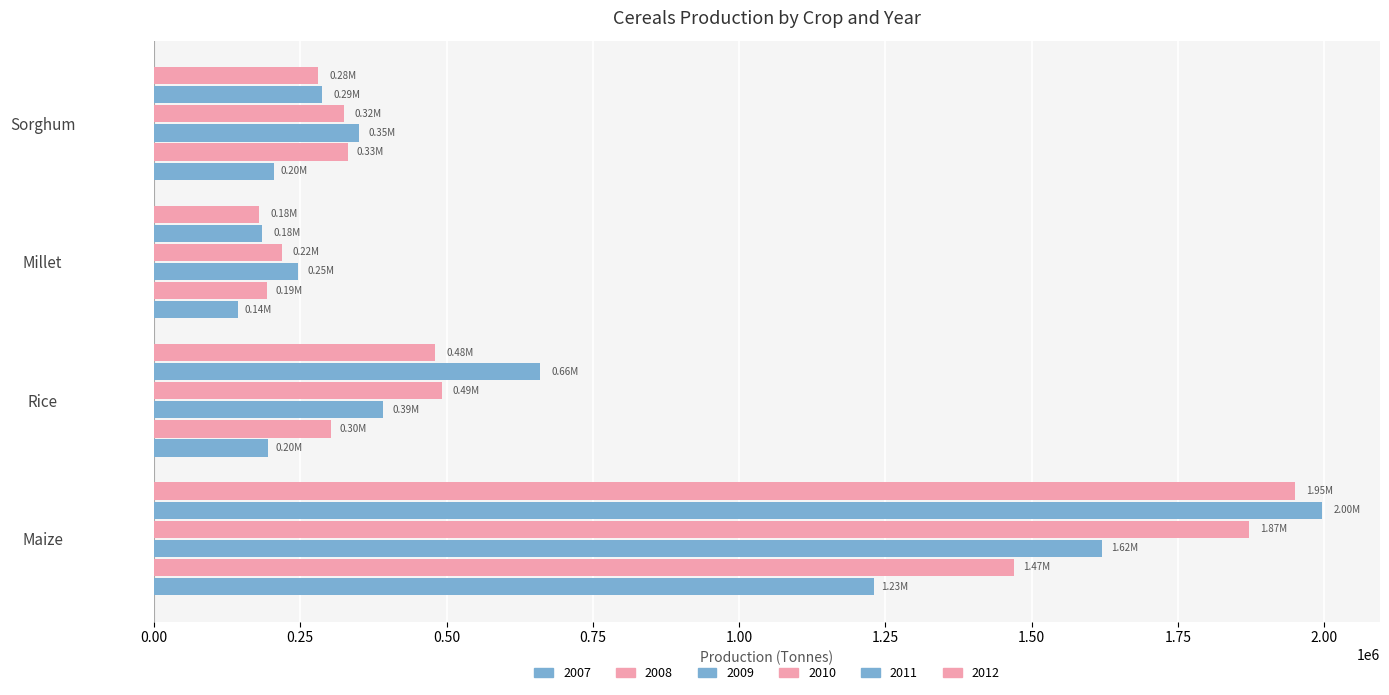

How many distinct data groups are displayed?

6